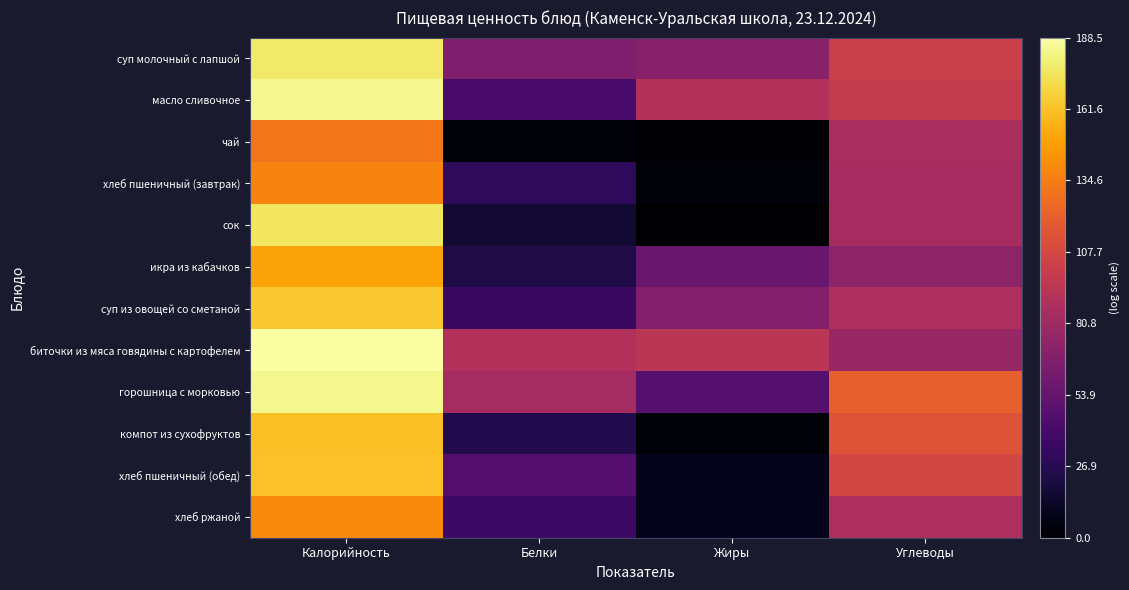

What is the difference between the highest and lowest values at Жиры?

2.6